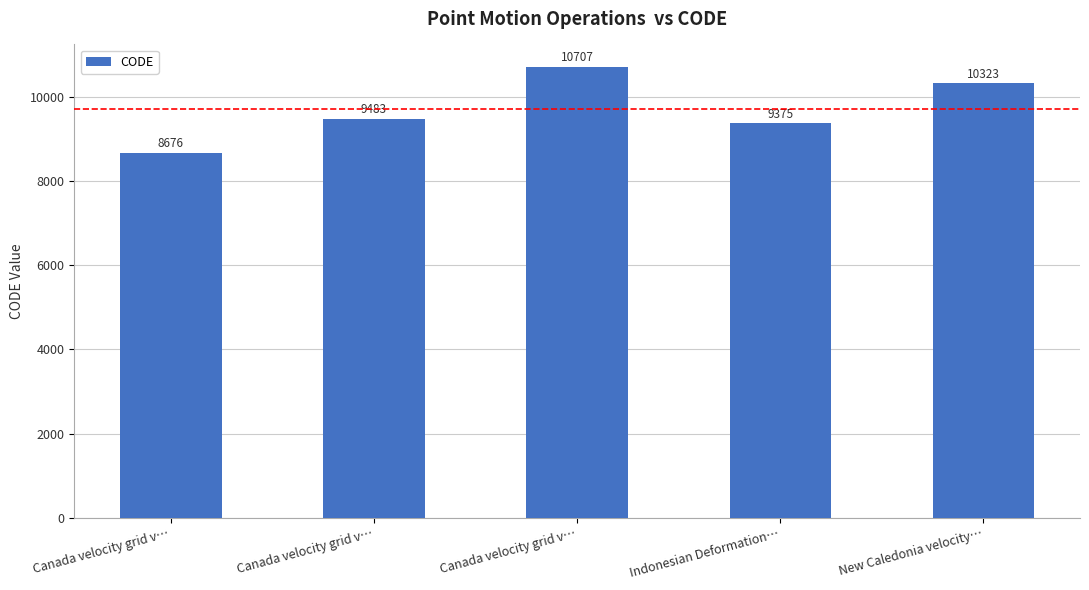

Which category has the lowest value across all series?

Canada velocity grid v…